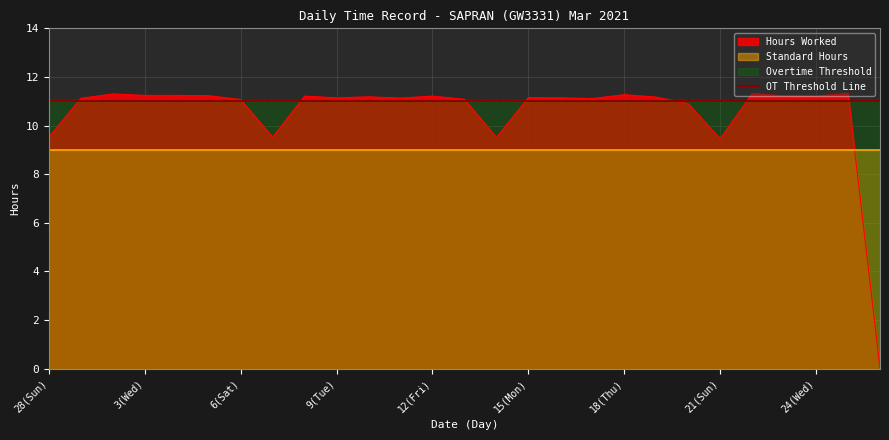

Is the value of Overtime Threshold at 5(Fri) greater than the value of Hours Worked at 11(Thu)?

No